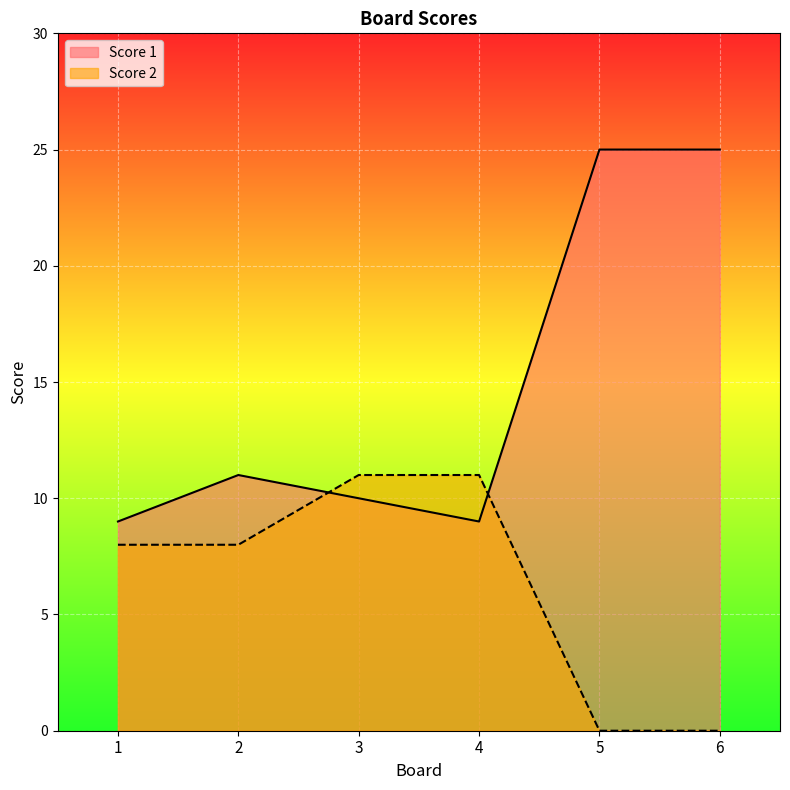

Reading left to right, what are all the values shown in this chart?

Score 1: 1=9	2=11	3=10	4=9	5=25	6=25
Score 2: 1=8	2=8	3=11	4=11	5=0	6=0